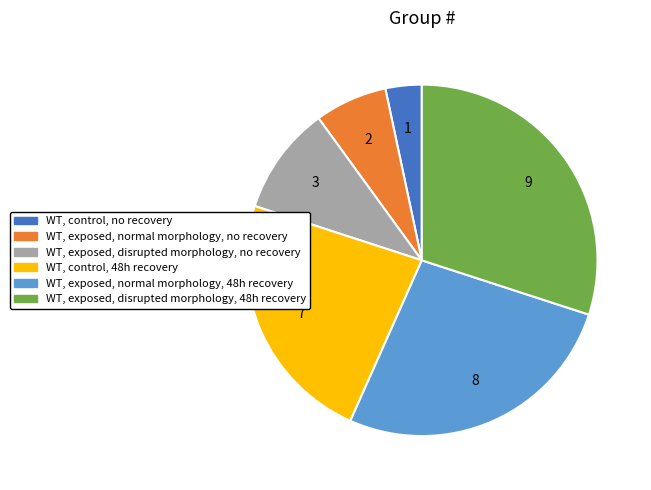

Is there any slice that represents more than half of the pie?

No